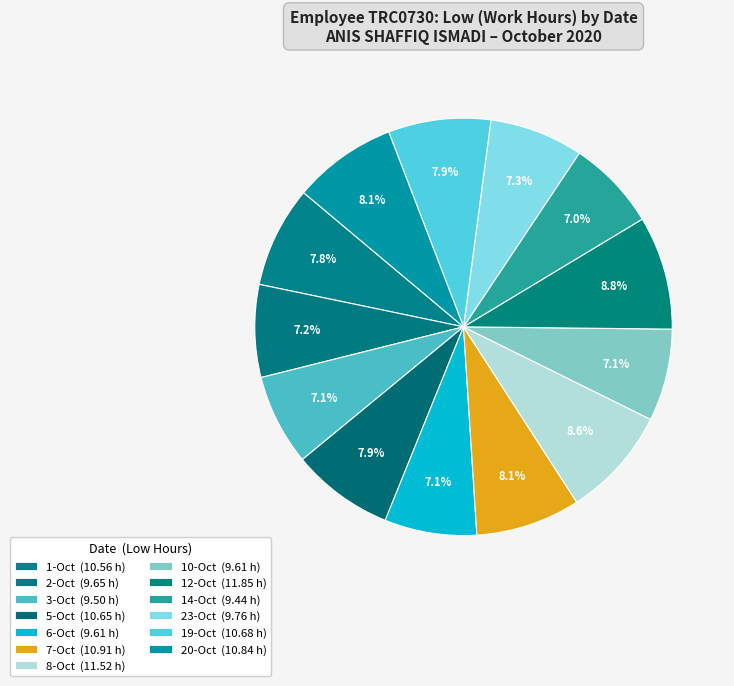

How many segments does this pie chart have?

13